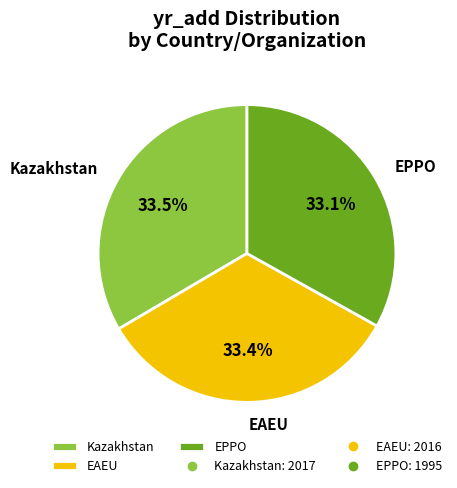

Is it true that EAEU is 41% of the pie?

False